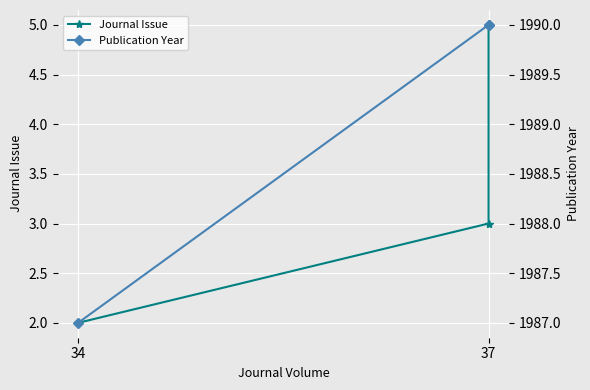

Is it true that Publication Year equals 1990 at 37?

True